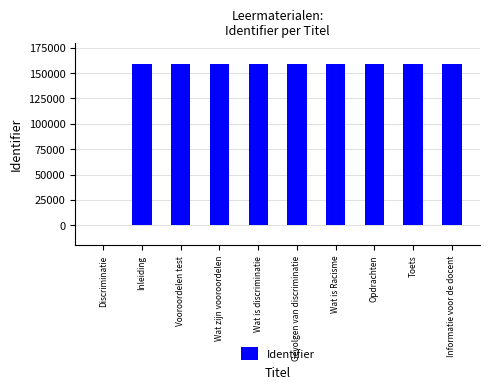

What is the ratio of the value at Toets to the value at Gevolgen van discriminatie?

1.0